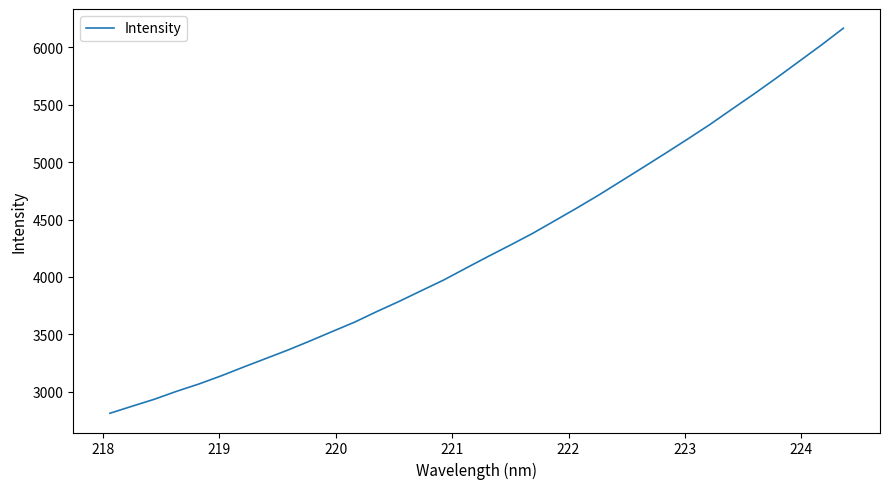

Is this an area chart (filled region under the line)?

No